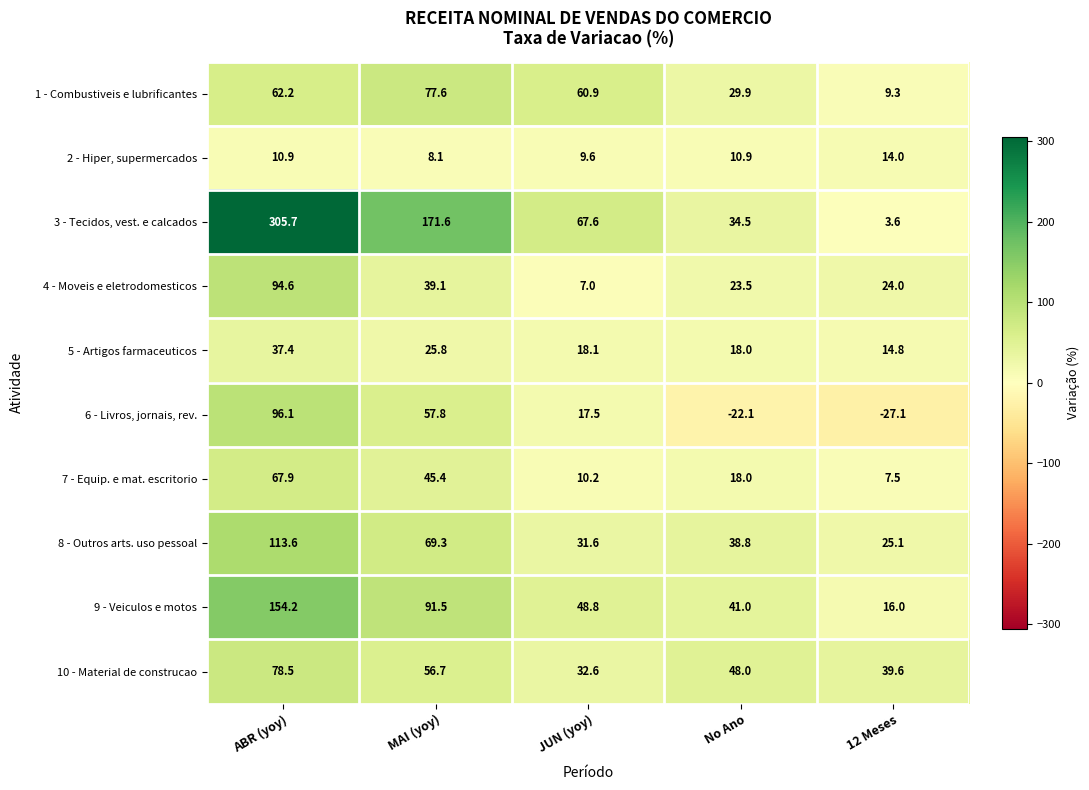

At which label is 10 - Material de construcao closest to 55?

MAI (yoy)